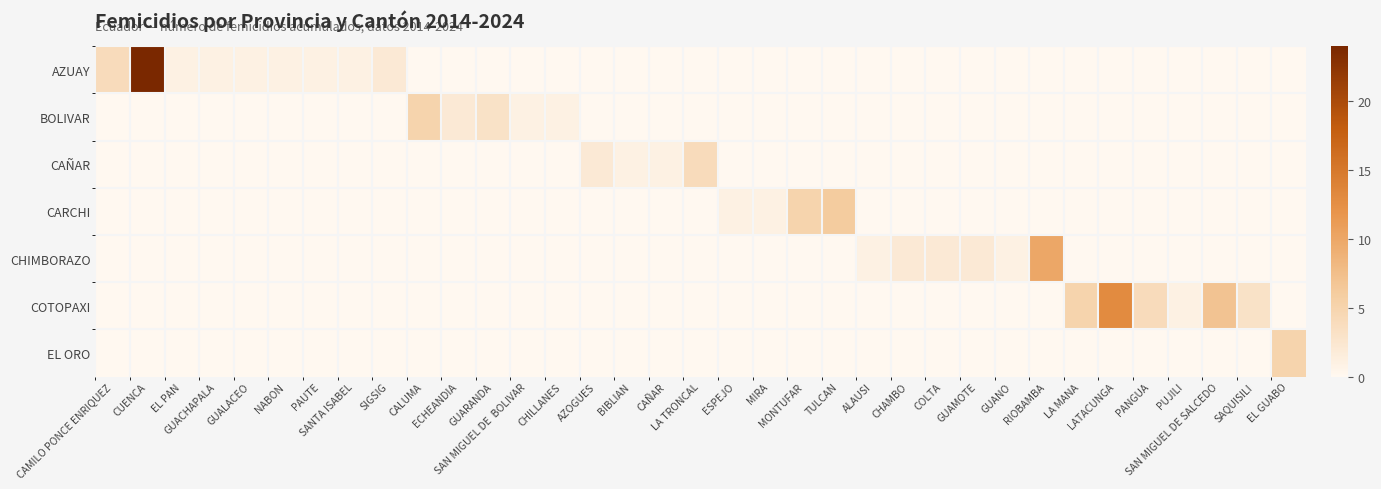

Reading left to right, what are all the values shown in this chart?

AZUAY: CAMILO PONCE ENRIQUEZ=4	CUENCA=24	EL PAN=1	GUACHAPALA=1	GUALACEO=1	NABON=1	PAUTE=1	SANTA ISABEL=1	SIGSIG=2	CALUMA=0	ECHEANDIA=0	GUARANDA=0	SAN MIGUEL DE  BOLIVAR=0	CHILLANES=0	AZOGUES=0	BIBLIAN=0	CAÑAR=0	LA TRONCAL=0	ESPEJO=0	MIRA=0	MONTUFAR=0	TULCAN=0	ALAUSI=0	CHAMBO=0	COLTA=0	GUAMOTE=0	GUANO=0	RIOBAMBA=0	LA MANA=0	LATACUNGA=0	PANGUA=0	PUJILI=0	SAN MIGUEL DE SALCEDO=0	SAQUISILI=0	EL GUABO=0
BOLIVAR: CAMILO PONCE ENRIQUEZ=0	CUENCA=0	EL PAN=0	GUACHAPALA=0	GUALACEO=0	NABON=0	PAUTE=0	SANTA ISABEL=0	SIGSIG=0	CALUMA=5	ECHEANDIA=2	GUARANDA=3	SAN MIGUEL DE  BOLIVAR=1	CHILLANES=1	AZOGUES=0	BIBLIAN=0	CAÑAR=0	LA TRONCAL=0	ESPEJO=0	MIRA=0	MONTUFAR=0	TULCAN=0	ALAUSI=0	CHAMBO=0	COLTA=0	GUAMOTE=0	GUANO=0	RIOBAMBA=0	LA MANA=0	LATACUNGA=0	PANGUA=0	PUJILI=0	SAN MIGUEL DE SALCEDO=0	SAQUISILI=0	EL GUABO=0
CAÑAR: CAMILO PONCE ENRIQUEZ=0	CUENCA=0	EL PAN=0	GUACHAPALA=0	GUALACEO=0	NABON=0	PAUTE=0	SANTA ISABEL=0	SIGSIG=0	CALUMA=0	ECHEANDIA=0	GUARANDA=0	SAN MIGUEL DE  BOLIVAR=0	CHILLANES=0	AZOGUES=2	BIBLIAN=1	CAÑAR=1	LA TRONCAL=4	ESPEJO=0	MIRA=0	MONTUFAR=0	TULCAN=0	ALAUSI=0	CHAMBO=0	COLTA=0	GUAMOTE=0	GUANO=0	RIOBAMBA=0	LA MANA=0	LATACUNGA=0	PANGUA=0	PUJILI=0	SAN MIGUEL DE SALCEDO=0	SAQUISILI=0	EL GUABO=0
CARCHI: CAMILO PONCE ENRIQUEZ=0	CUENCA=0	EL PAN=0	GUACHAPALA=0	GUALACEO=0	NABON=0	PAUTE=0	SANTA ISABEL=0	SIGSIG=0	CALUMA=0	ECHEANDIA=0	GUARANDA=0	SAN MIGUEL DE  BOLIVAR=0	CHILLANES=0	AZOGUES=0	BIBLIAN=0	CAÑAR=0	LA TRONCAL=0	ESPEJO=1	MIRA=1	MONTUFAR=5	TULCAN=6	ALAUSI=0	CHAMBO=0	COLTA=0	GUAMOTE=0	GUANO=0	RIOBAMBA=0	LA MANA=0	LATACUNGA=0	PANGUA=0	PUJILI=0	SAN MIGUEL DE SALCEDO=0	SAQUISILI=0	EL GUABO=0
CHIMBORAZO: CAMILO PONCE ENRIQUEZ=0	CUENCA=0	EL PAN=0	GUACHAPALA=0	GUALACEO=0	NABON=0	PAUTE=0	SANTA ISABEL=0	SIGSIG=0	CALUMA=0	ECHEANDIA=0	GUARANDA=0	SAN MIGUEL DE  BOLIVAR=0	CHILLANES=0	AZOGUES=0	BIBLIAN=0	CAÑAR=0	LA TRONCAL=0	ESPEJO=0	MIRA=0	MONTUFAR=0	TULCAN=0	ALAUSI=1	CHAMBO=2	COLTA=2	GUAMOTE=2	GUANO=1	RIOBAMBA=10	LA MANA=0	LATACUNGA=0	PANGUA=0	PUJILI=0	SAN MIGUEL DE SALCEDO=0	SAQUISILI=0	EL GUABO=0
COTOPAXI: CAMILO PONCE ENRIQUEZ=0	CUENCA=0	EL PAN=0	GUACHAPALA=0	GUALACEO=0	NABON=0	PAUTE=0	SANTA ISABEL=0	SIGSIG=0	CALUMA=0	ECHEANDIA=0	GUARANDA=0	SAN MIGUEL DE  BOLIVAR=0	CHILLANES=0	AZOGUES=0	BIBLIAN=0	CAÑAR=0	LA TRONCAL=0	ESPEJO=0	MIRA=0	MONTUFAR=0	TULCAN=0	ALAUSI=0	CHAMBO=0	COLTA=0	GUAMOTE=0	GUANO=0	RIOBAMBA=0	LA MANA=5	LATACUNGA=13	PANGUA=4	PUJILI=1	SAN MIGUEL DE SALCEDO=7	SAQUISILI=3	EL GUABO=0
EL ORO: CAMILO PONCE ENRIQUEZ=0	CUENCA=0	EL PAN=0	GUACHAPALA=0	GUALACEO=0	NABON=0	PAUTE=0	SANTA ISABEL=0	SIGSIG=0	CALUMA=0	ECHEANDIA=0	GUARANDA=0	SAN MIGUEL DE  BOLIVAR=0	CHILLANES=0	AZOGUES=0	BIBLIAN=0	CAÑAR=0	LA TRONCAL=0	ESPEJO=0	MIRA=0	MONTUFAR=0	TULCAN=0	ALAUSI=0	CHAMBO=0	COLTA=0	GUAMOTE=0	GUANO=0	RIOBAMBA=0	LA MANA=0	LATACUNGA=0	PANGUA=0	PUJILI=0	SAN MIGUEL DE SALCEDO=0	SAQUISILI=0	EL GUABO=5